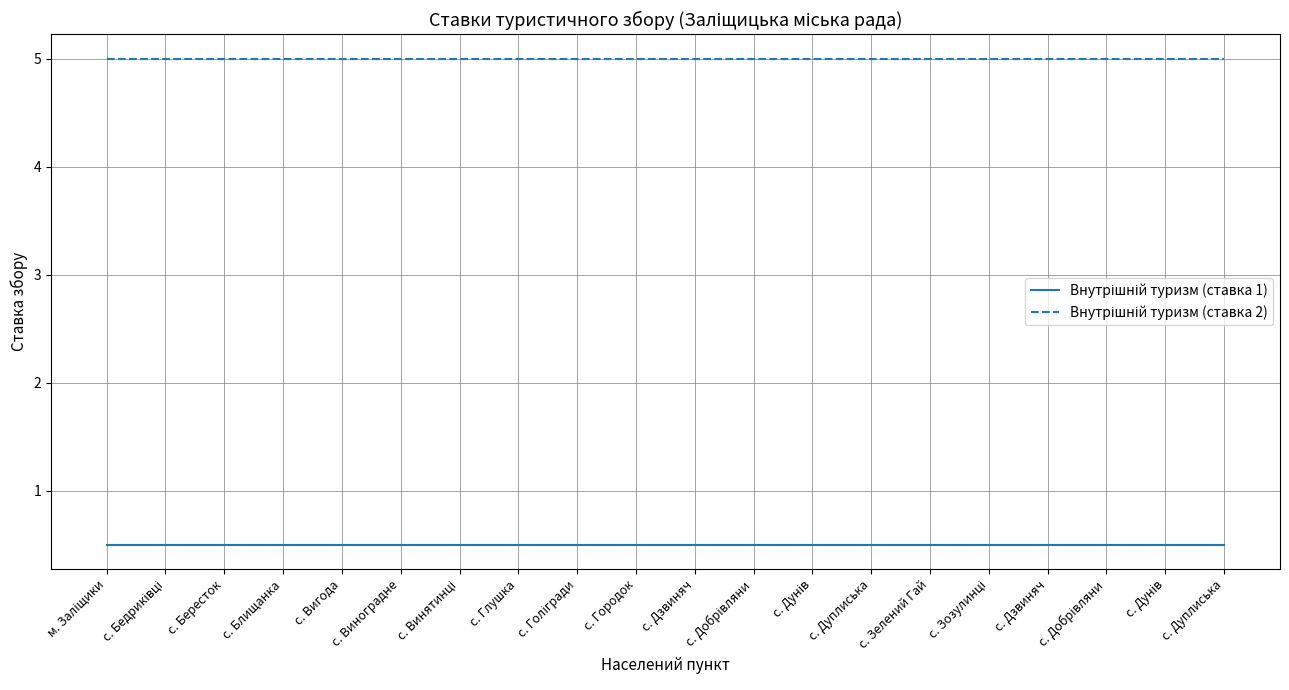

How many lines are shown in the chart?

2